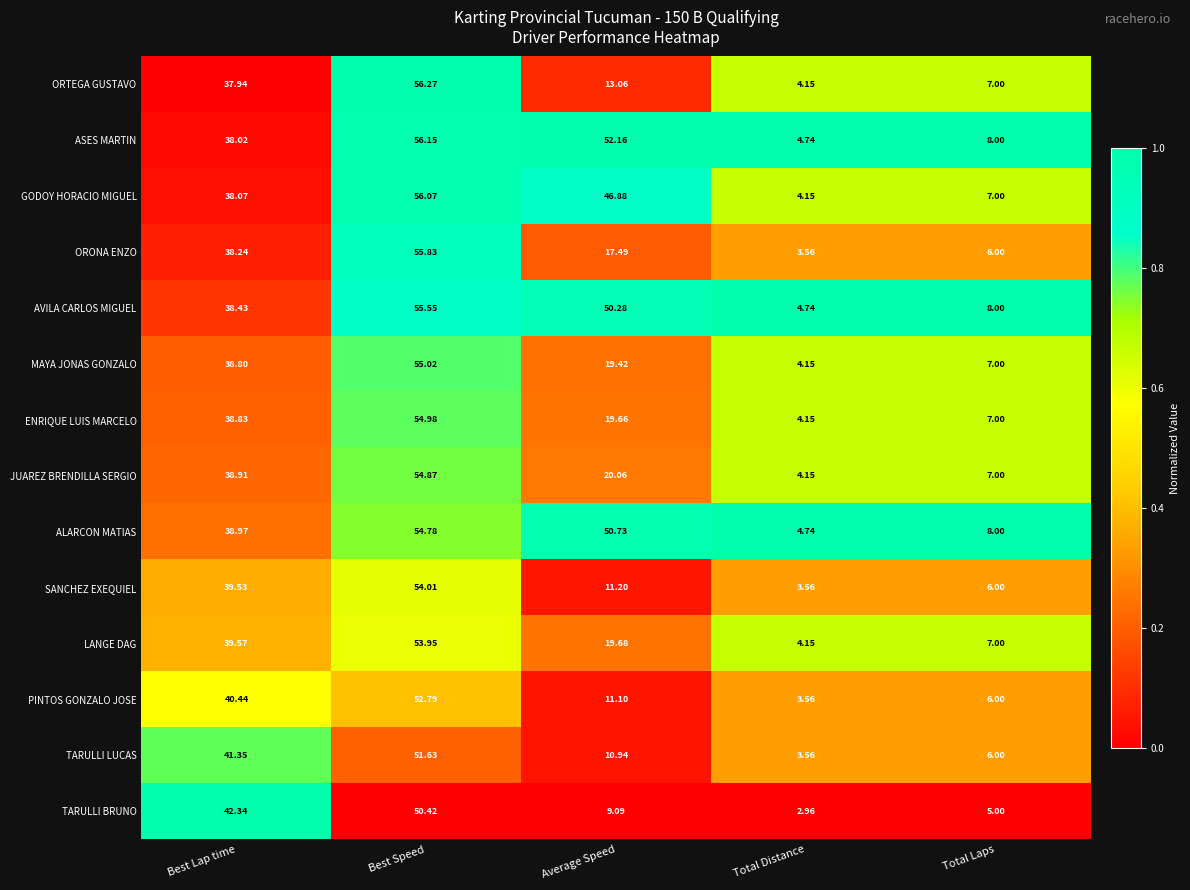

Between Average Speed and Total Distance, which series saw the biggest shift?

ASES MARTIN